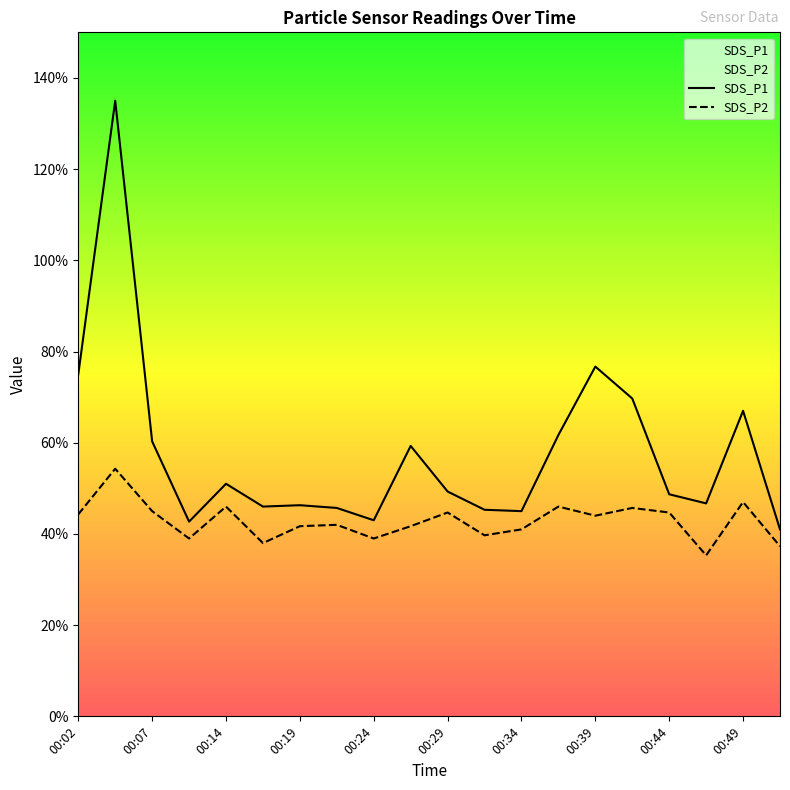

True or false: SDS_P1 and SDS_P2 cross at least once.

False